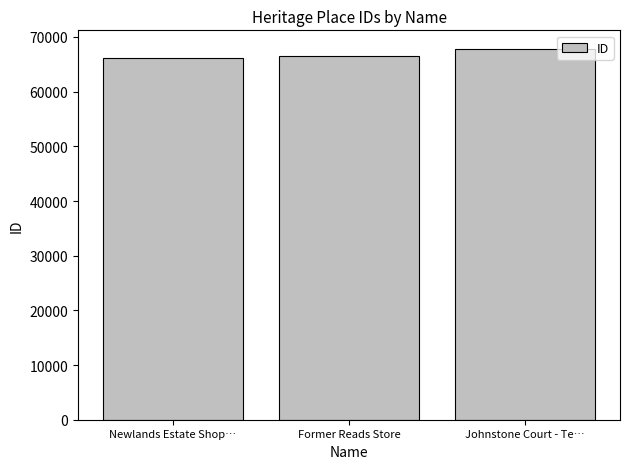

The chart shows a value of 107097 at Newlands Estate Shop…. True or false?

False